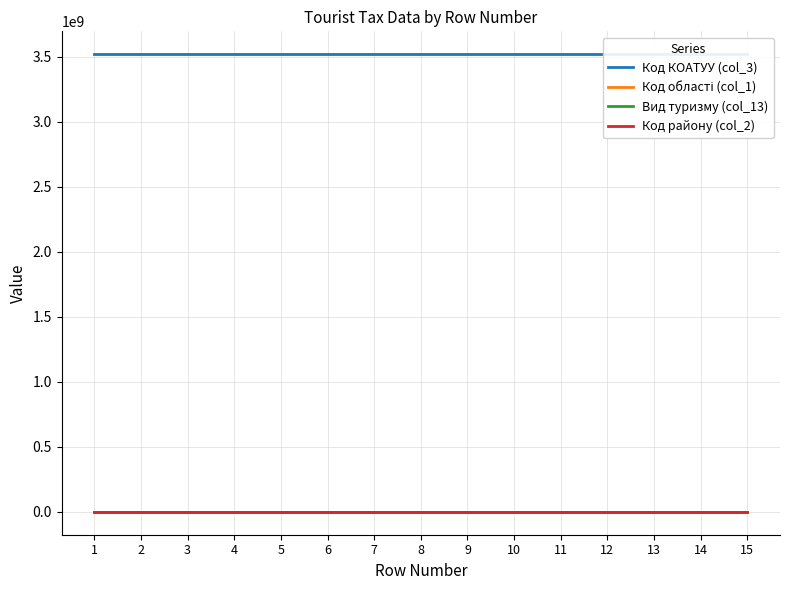

At 5, list the series in order from smallest to largest.

Вид туризму (col_13), Код області (col_1), Код району (col_2), Код КОАТУУ (col_3)